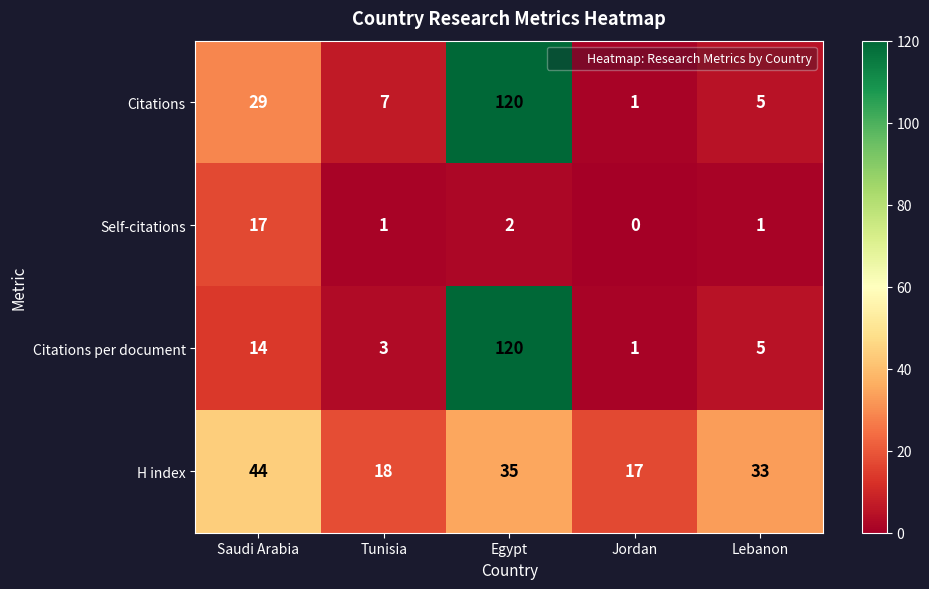

What is the difference between the maximum and minimum values in the Citations series?

119